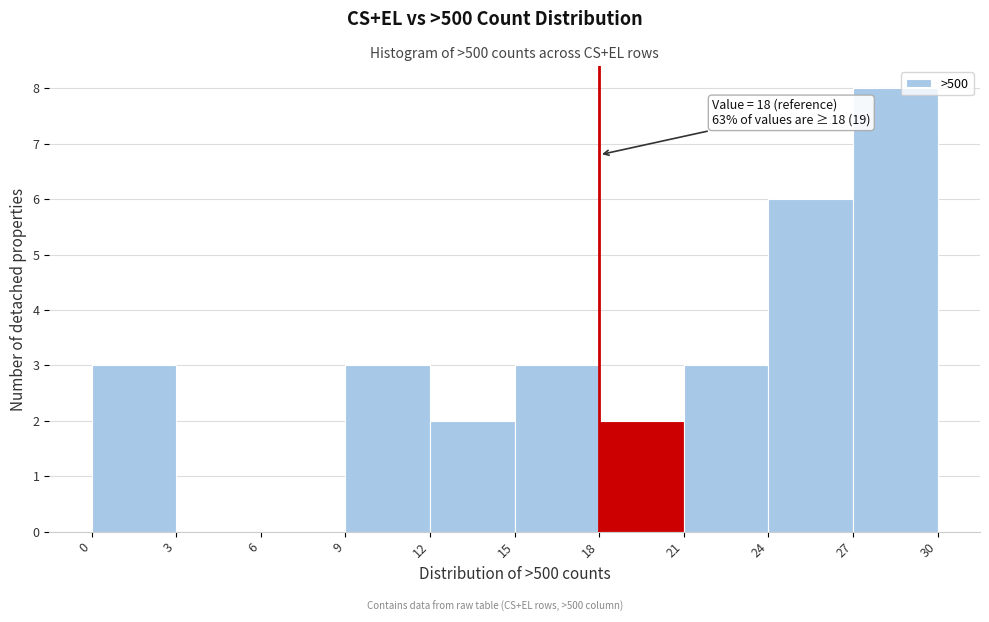

Over which range of the x-axis is the bar tallest?

27 to 30